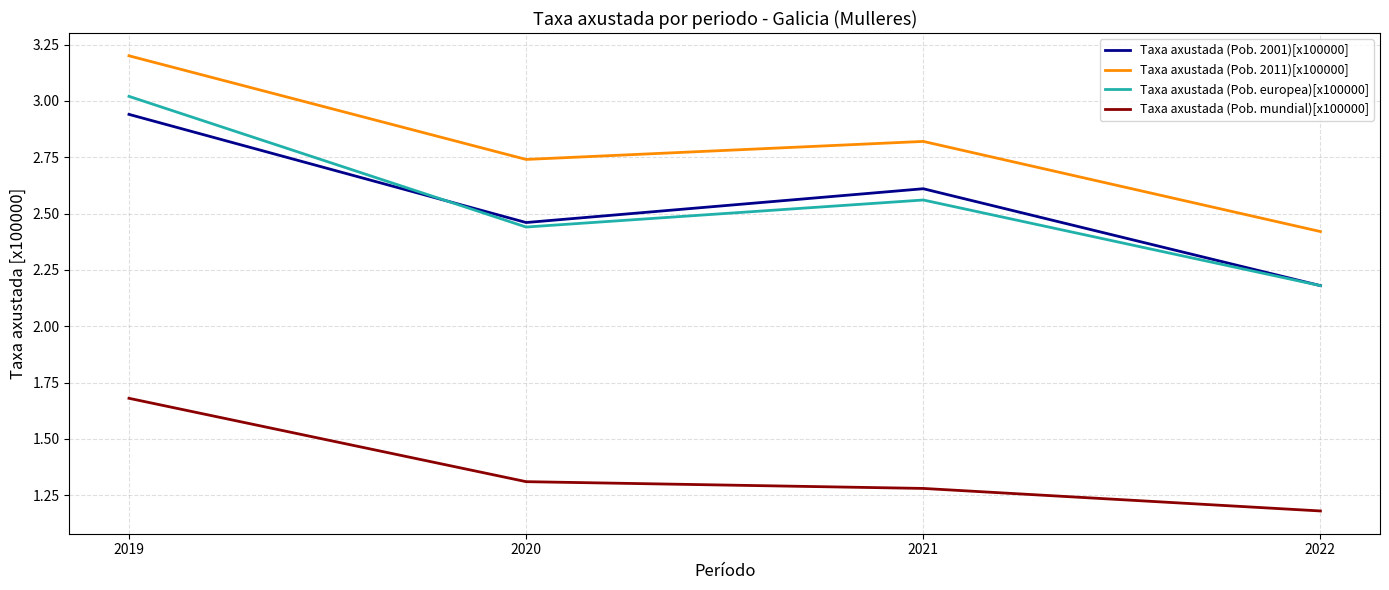

True or false: Taxa axustada (Pob. 2011)[x100000] and Taxa axustada (Pob. 2001)[x100000] intersect in this chart.

False